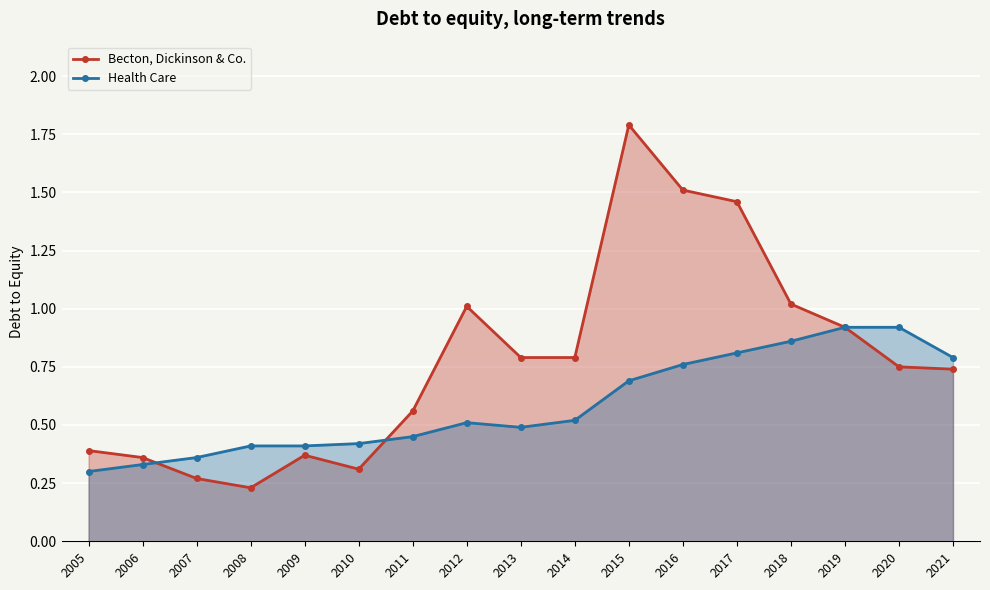

What is the total value across all series at 2016?

2.3